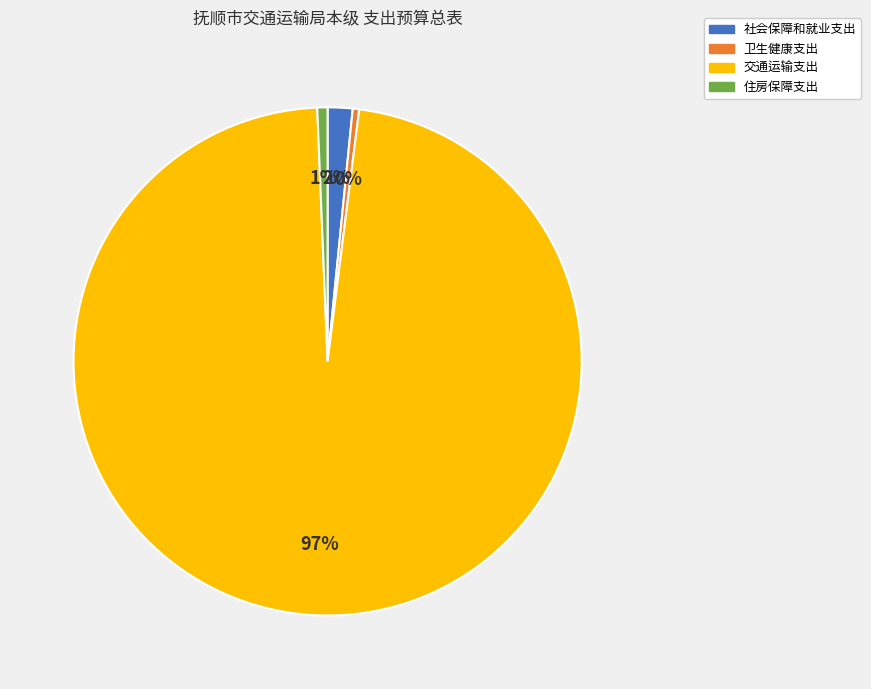

Which slice represents more than half of the pie?

交通运输支出